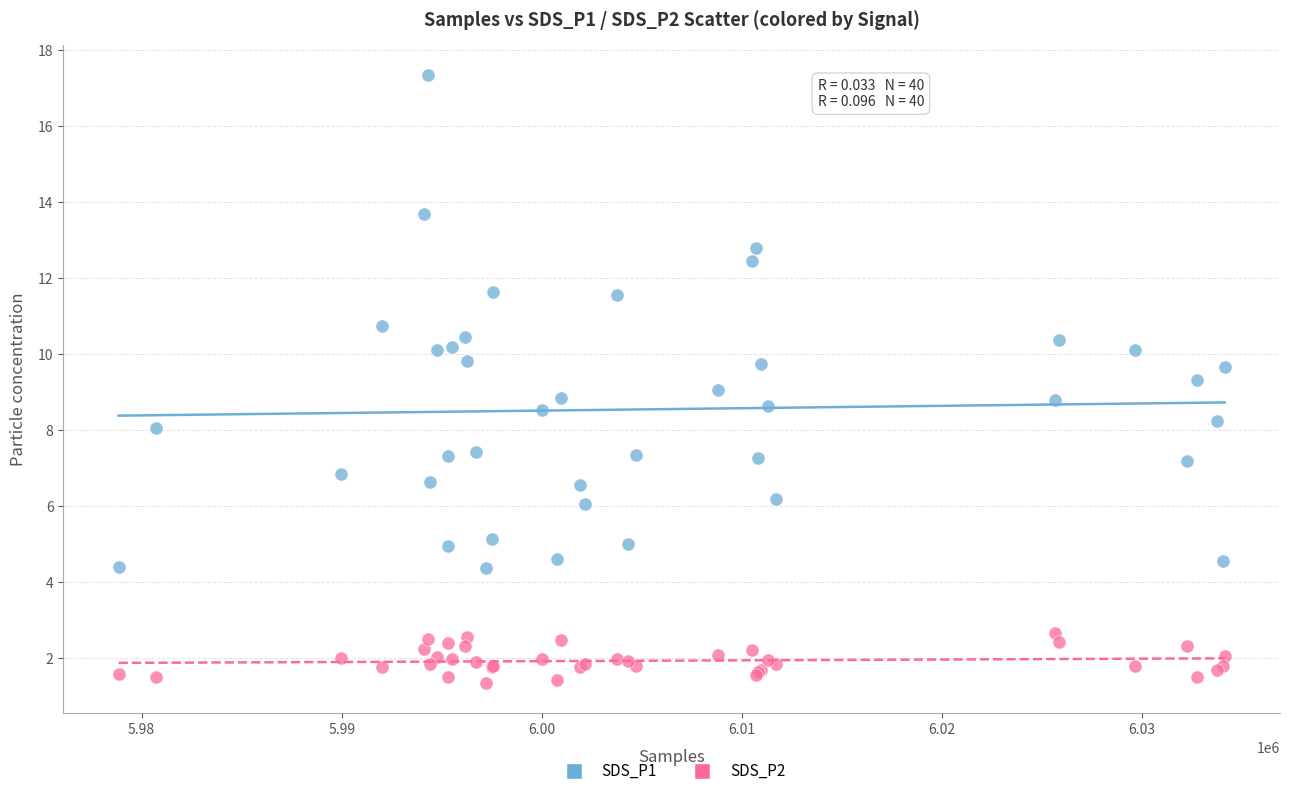

What is the X range (max minus min) for the scatter plot?

55276.0